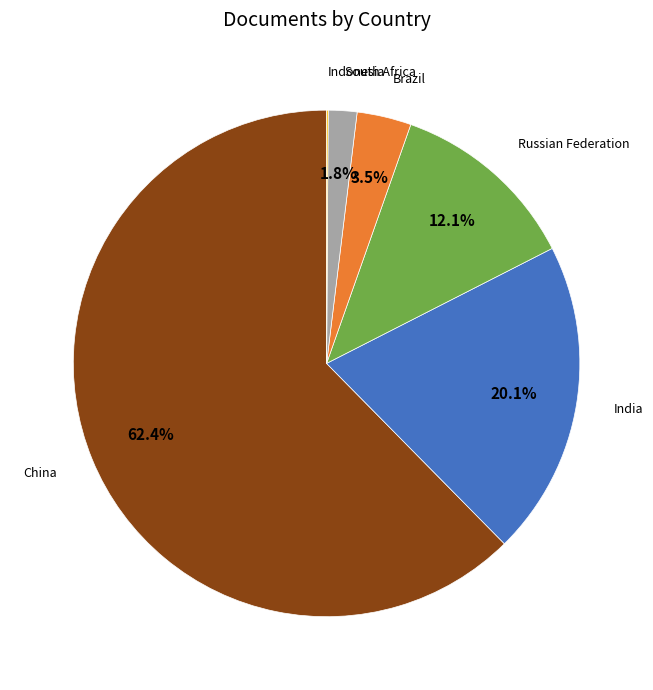

Does any single category account for the majority?

Yes